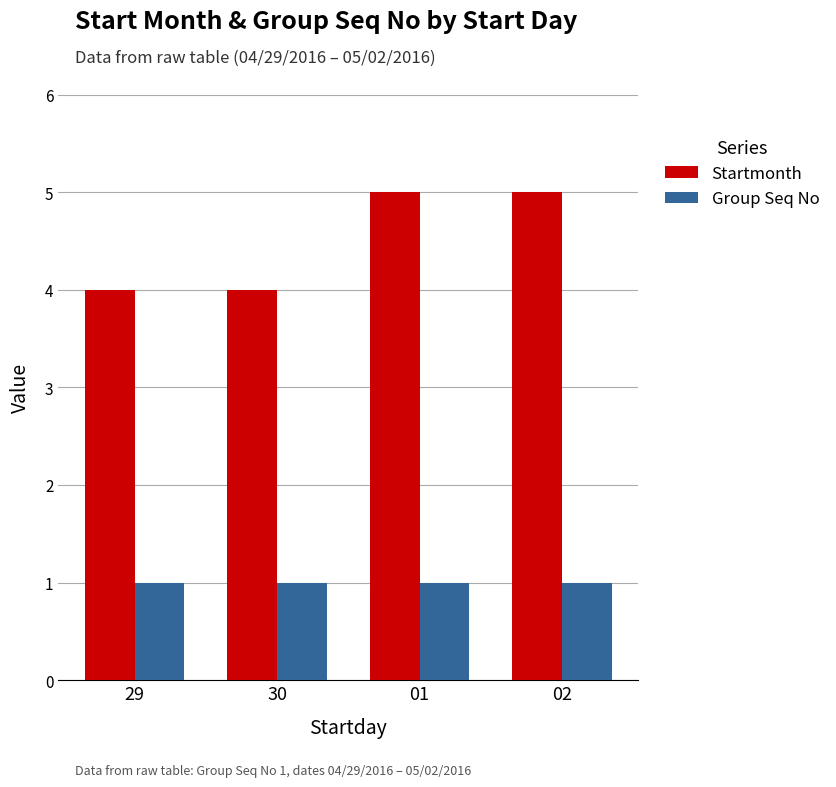

What is the difference between the highest and lowest values at 29?

3